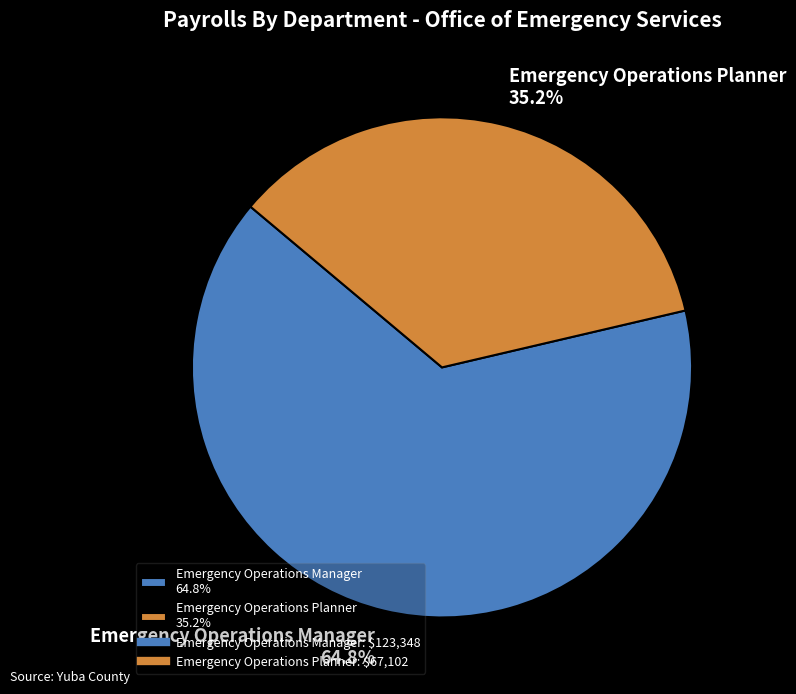

What percentage is the Emergency Operations Manager slice, to the nearest percent?

65%